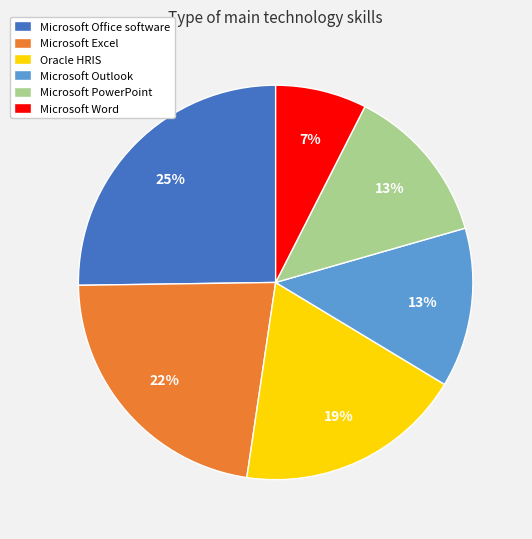

Is the sum of Microsoft Office software and Microsoft Outlook greater than half?

No